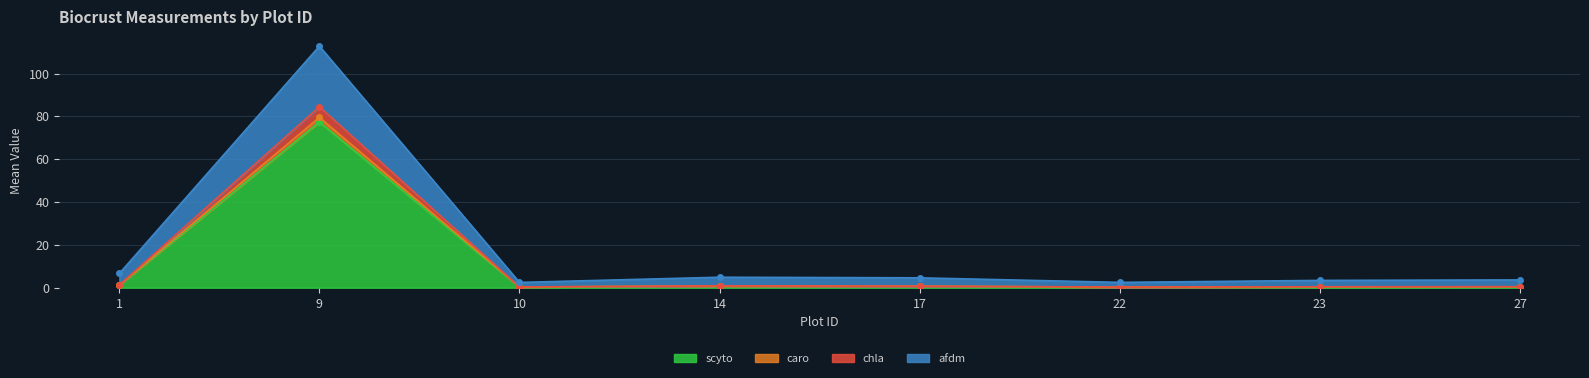

Rank the categories by afdm value from highest to lowest.

9, 1, 14, 17, 27, 23, 22, 10